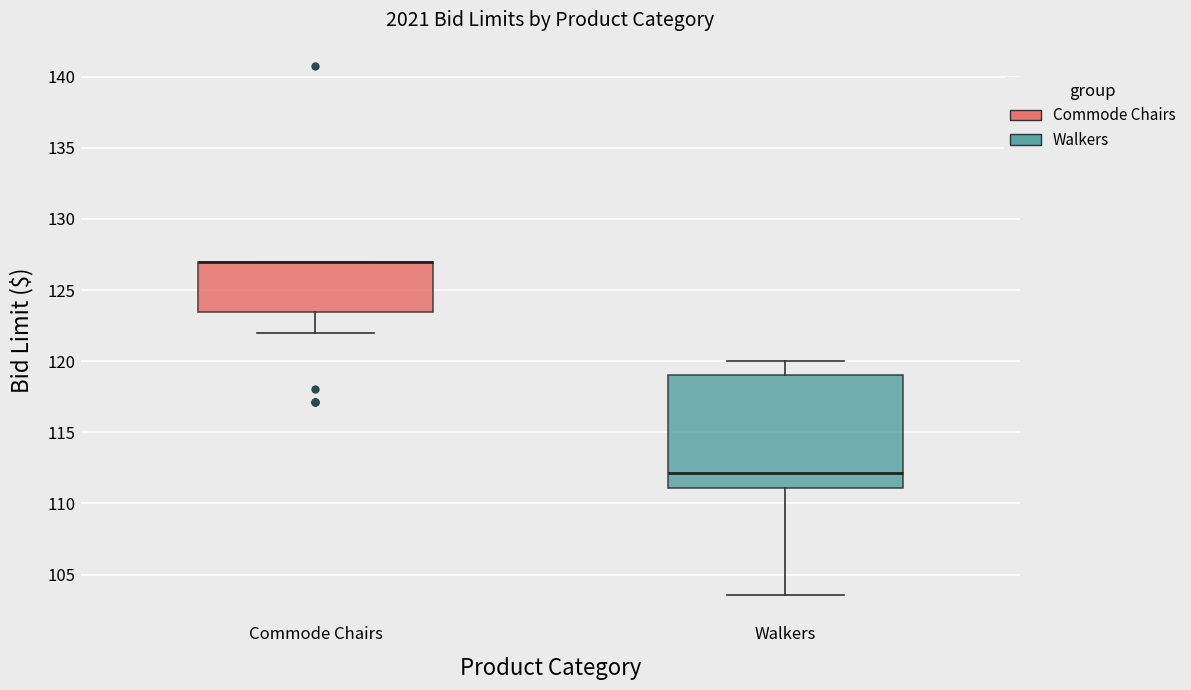

Reading left to right, read every box against the y-axis: the position of its median line, the range the box covers, and the ends of its whiskers. The values are not printed on the chart, so give them approximately, as read against the axis.

Commode Chairs: median 127.0 (drawn on the box's upper edge), box 123.5 to 127.0, whiskers 122.0 to 127.0
Walkers: median 112.0, box 111.0 to 119.0, whiskers 103.5 to 120.0